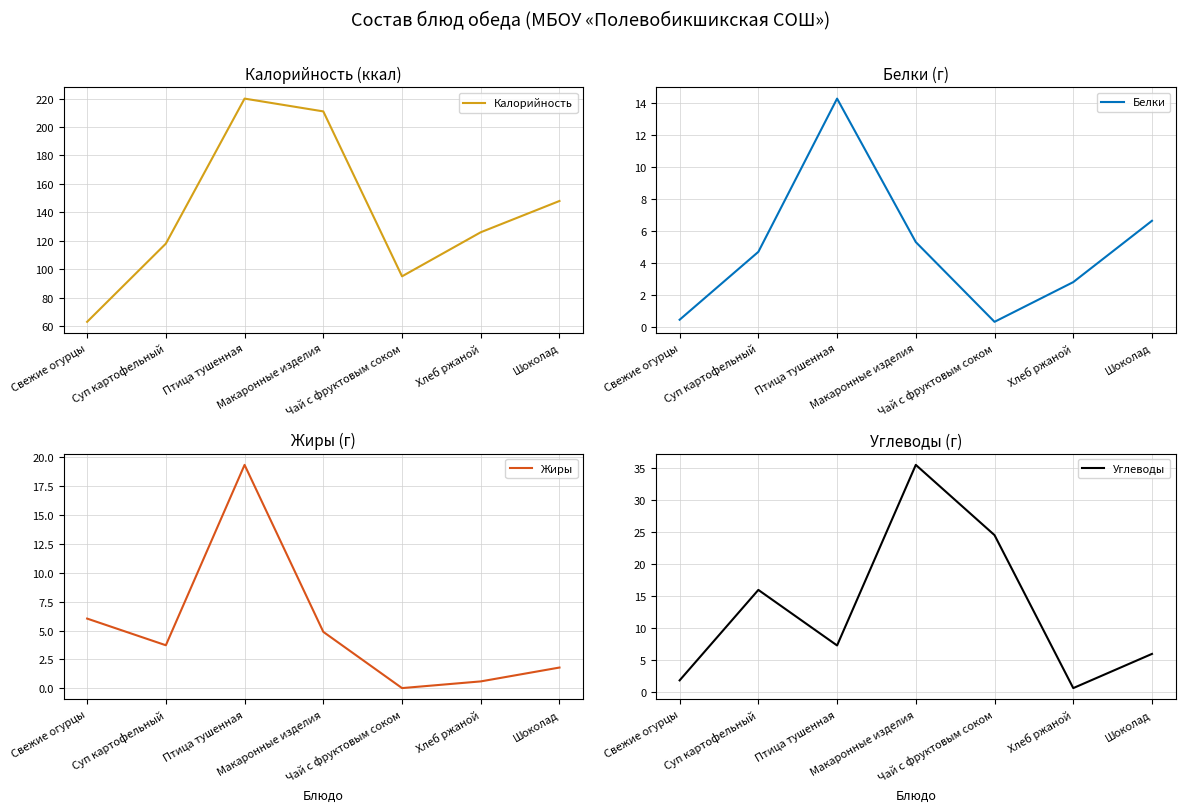

Is it true that Жиры equals 6.0 at Свежие огурцы?

True